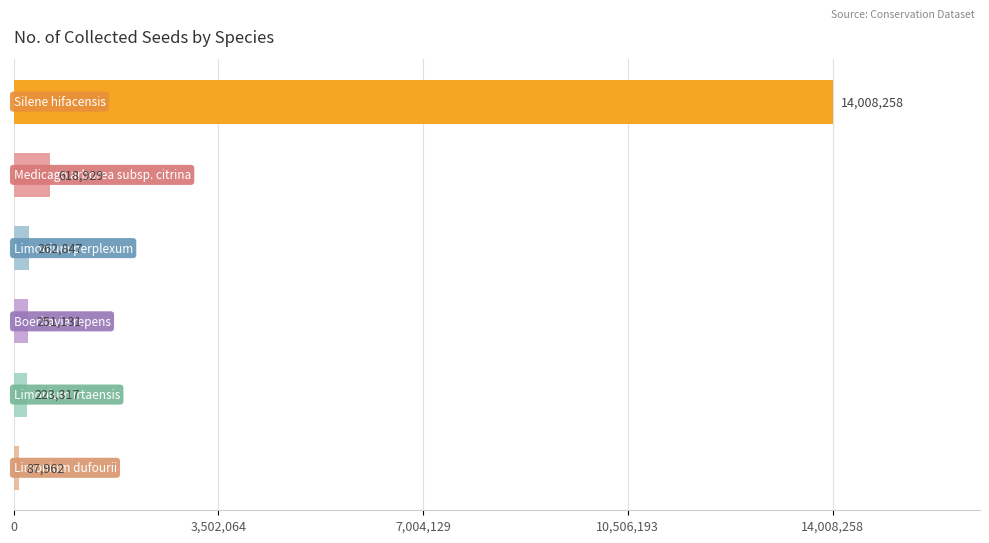

What is the difference between the maximum and second lowest values?

13784941